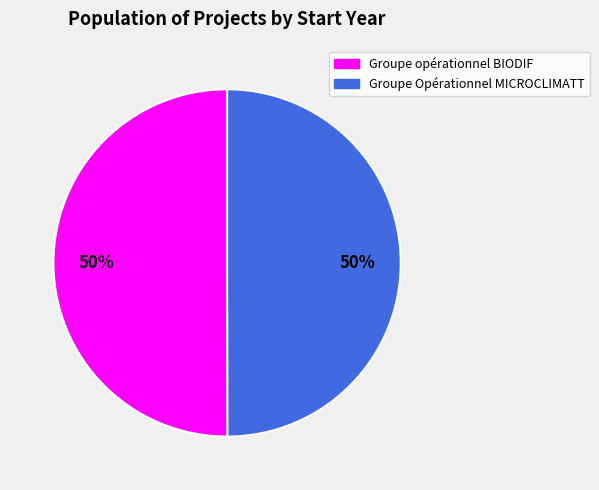

What is the ratio of the value at Groupe opérationnel BIODIF to the value at Groupe Opérationnel MICROCLIMATT?

1.0